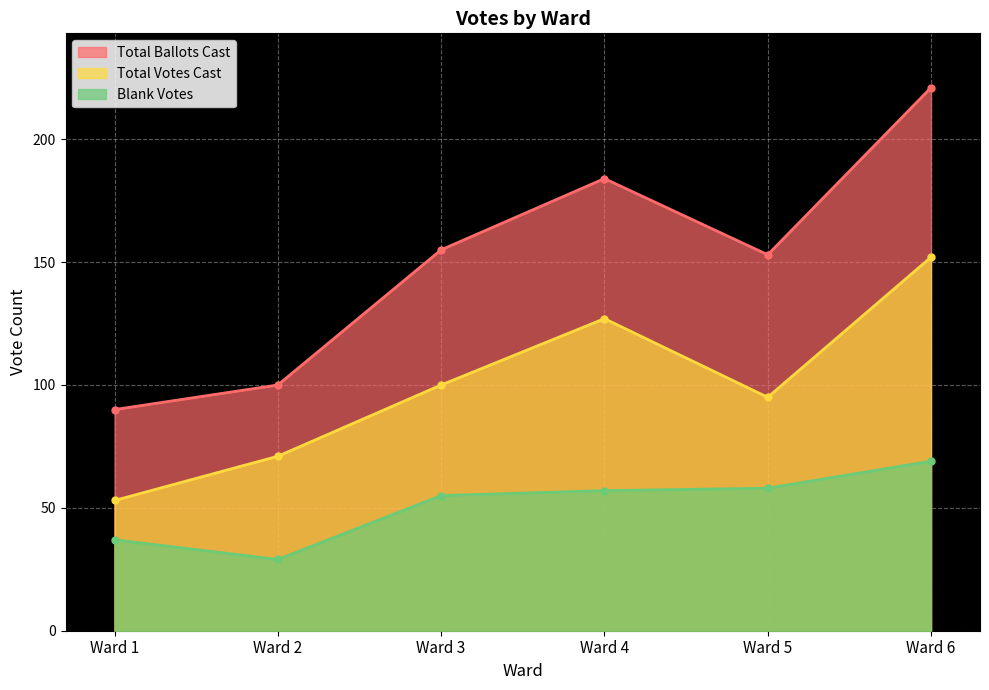

Between Ward 1 and Ward 4, which series saw the biggest shift?

Total Ballots Cast